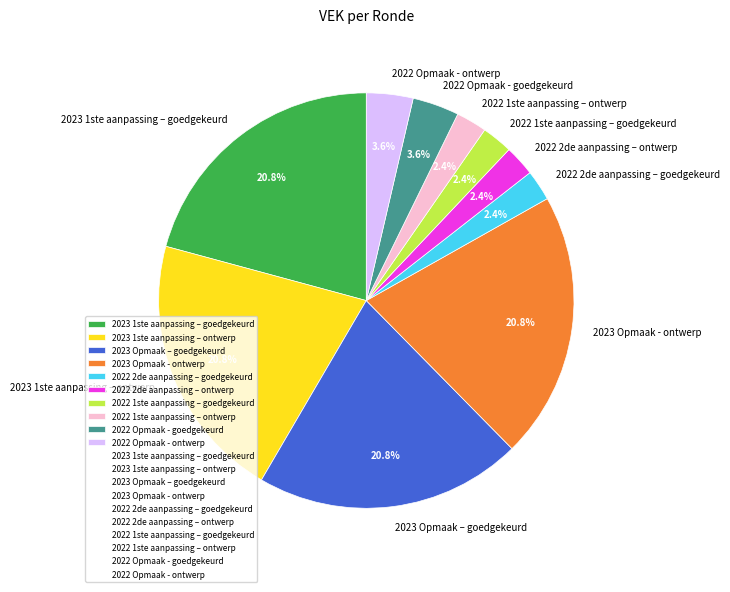

Count the number of slices in the pie.

10